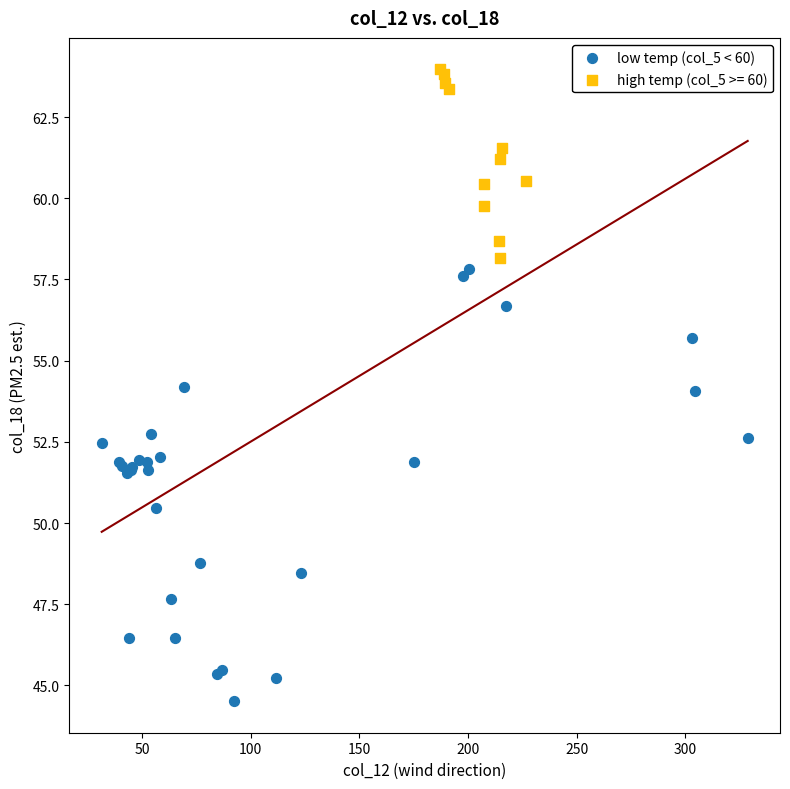

Which series contains the highest Y value?

high temp (col_5 >= 60)